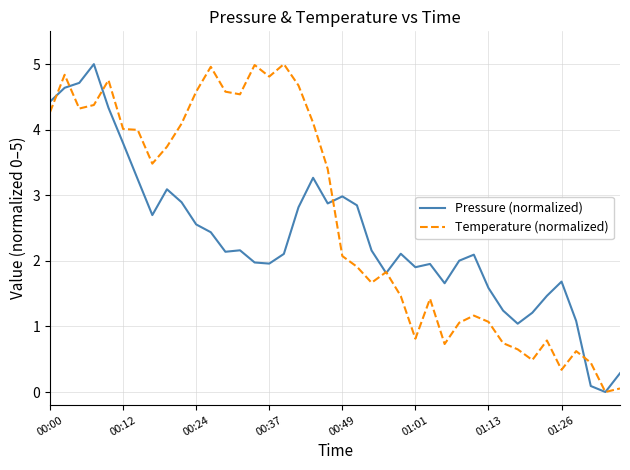

What is the maximum value shown in the chart?

5.0